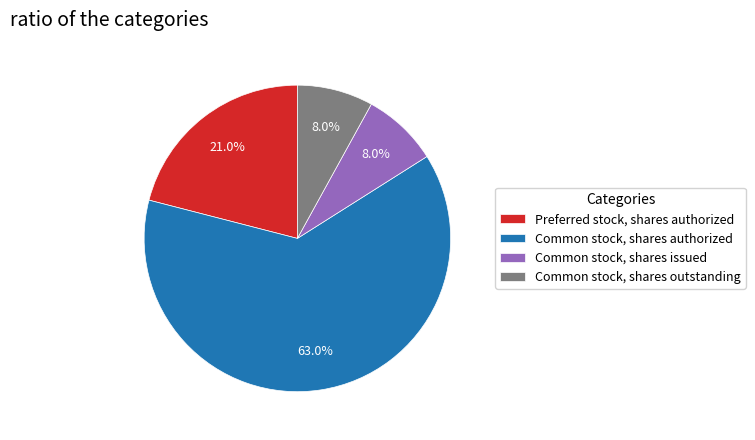

To the nearest percent, what is the combined percentage of Preferred stock, shares authorized and Common stock, shares issued?

29%